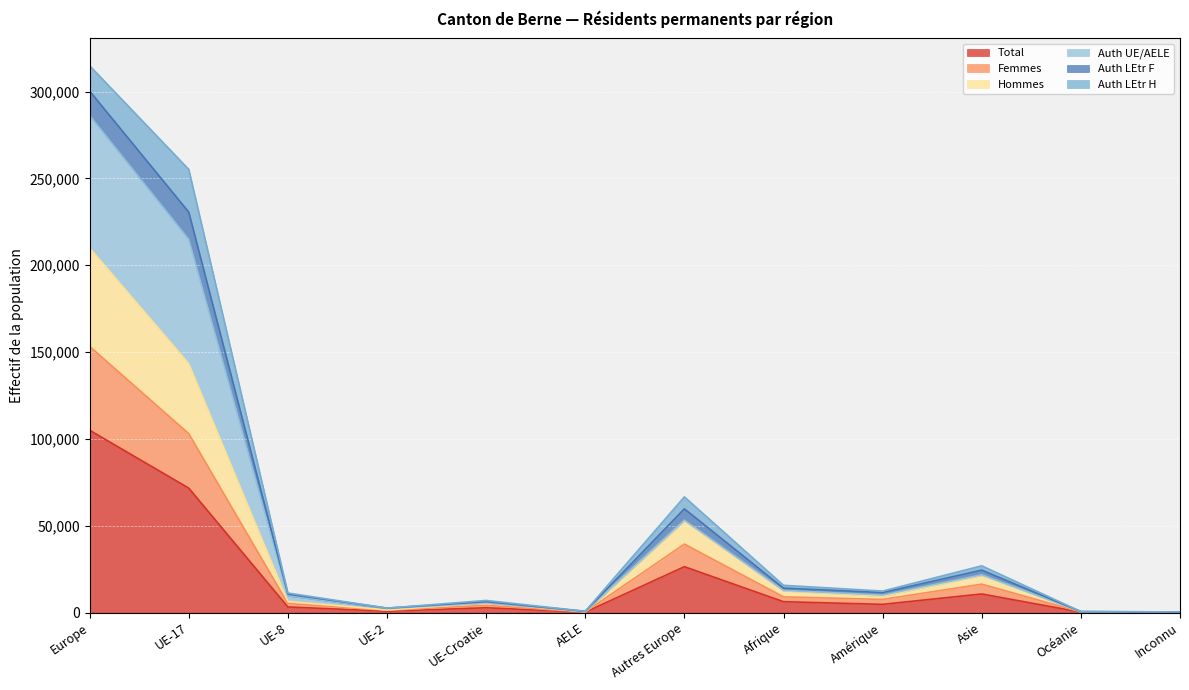

The value of Total at Amérique is 4708. True or false?

True